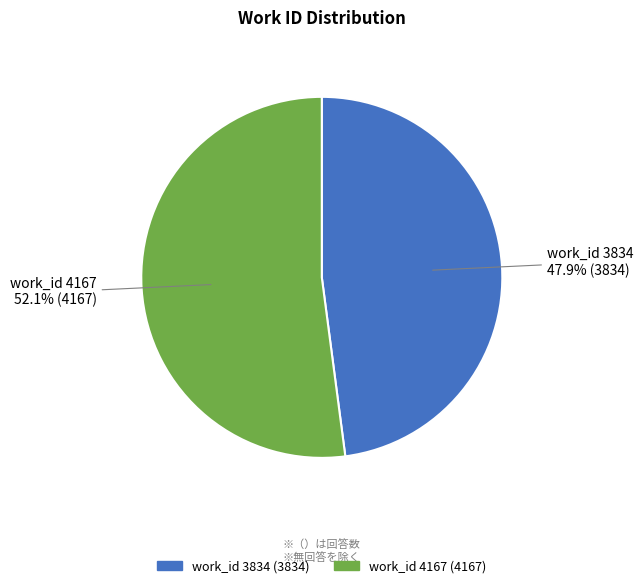

True or false: work_id 3834 accounts for 56% of the total.

False